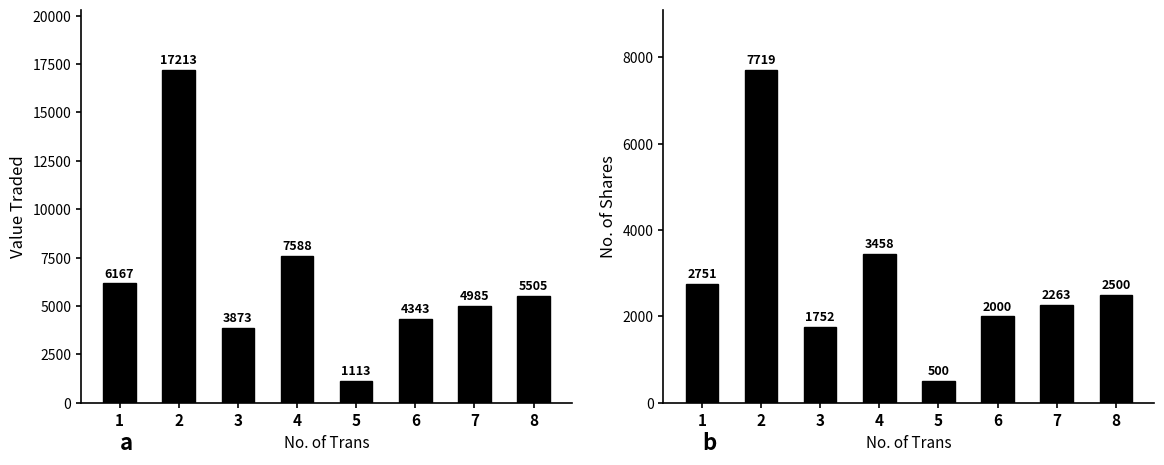

List the series in order of their overall mean, lowest first.

No. of Shares, Value Traded